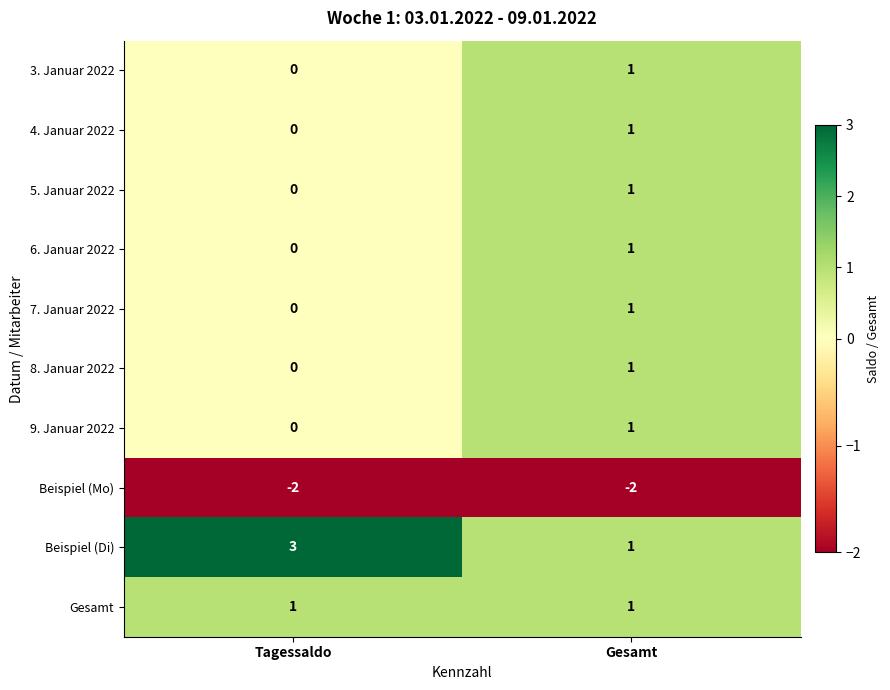

The value of 4. Januar 2022 at Gesamt is 0. True or false?

False